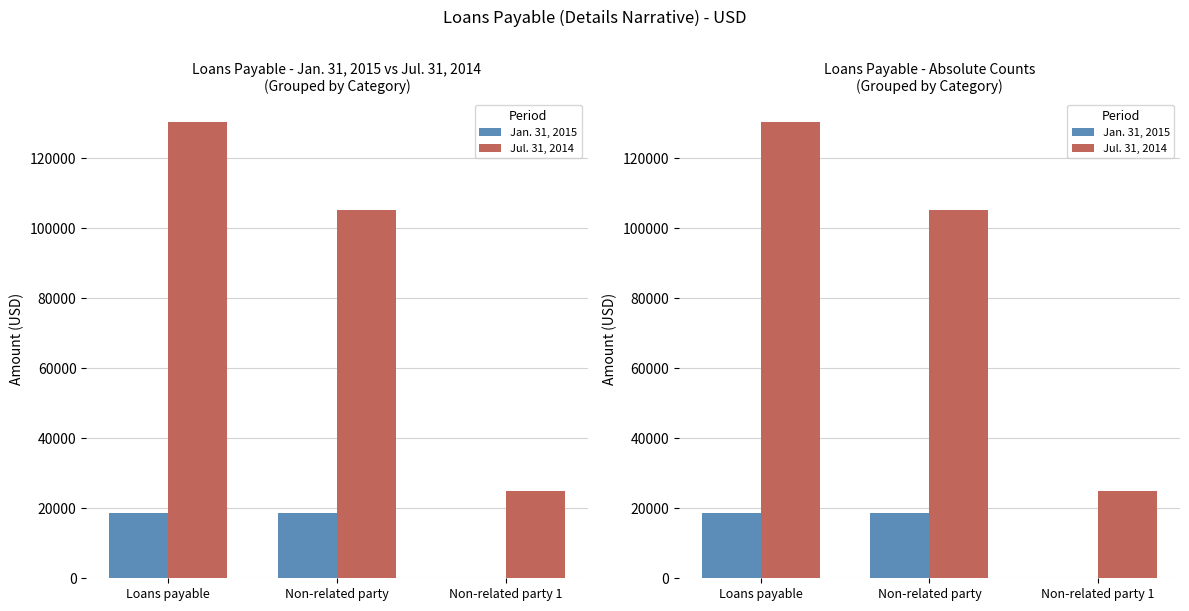

Reading left to right, list all the values displayed in this chart.

Jan. 31, 2015: 18750	18750	0
Jul. 31, 2014: 130250	105250	25000